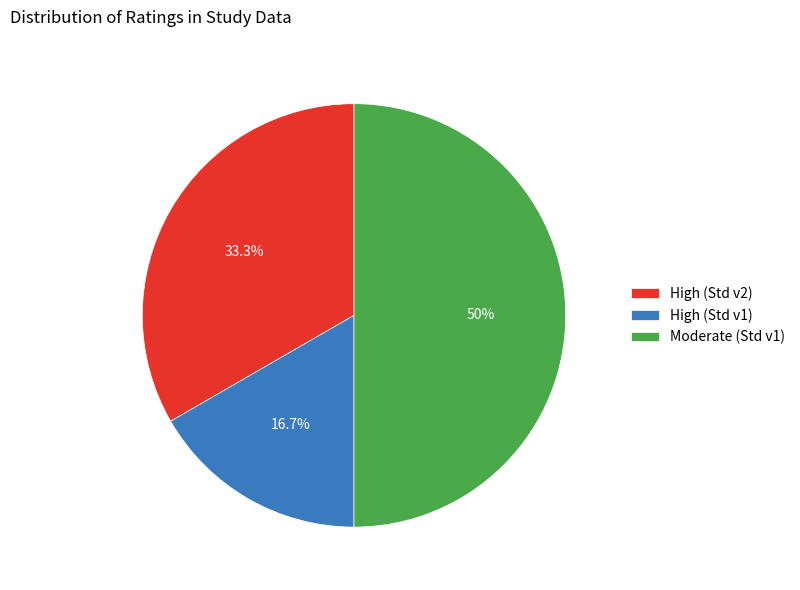

What is the smallest slice in the pie chart?

High (Std v1)